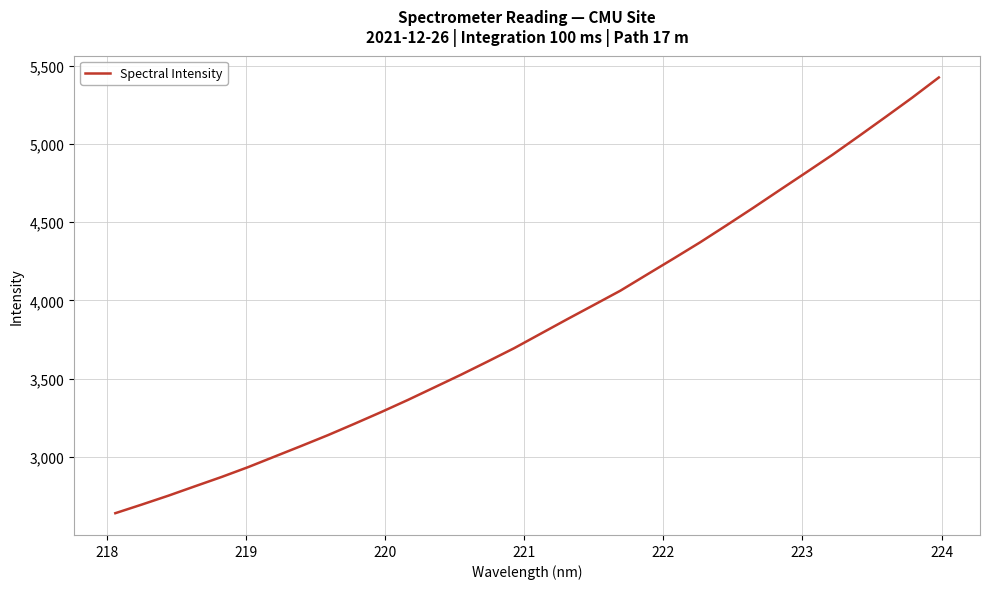

What is the greatest value displayed?

5424.2